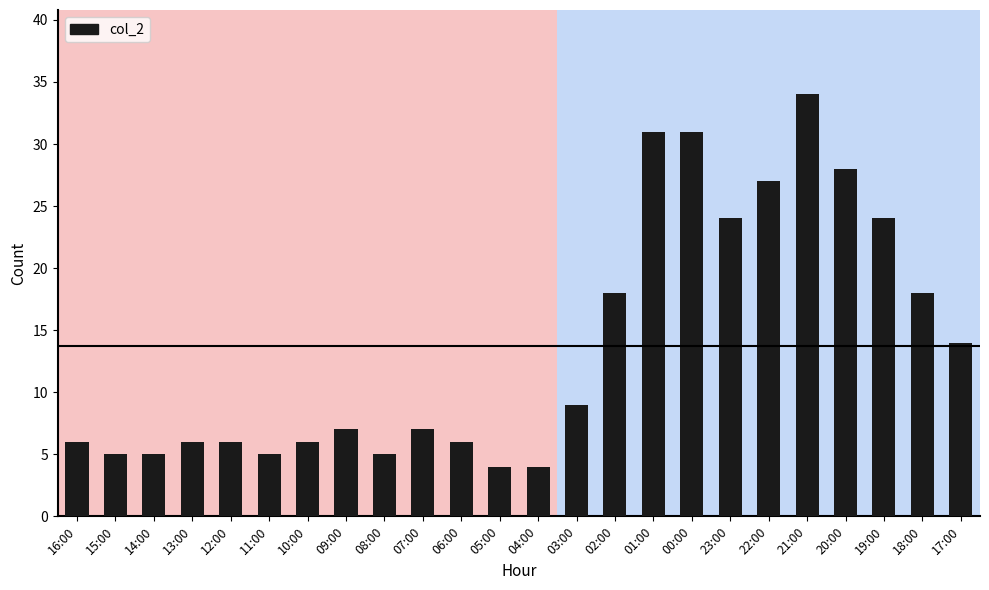

Does the chart contain stacked bars?

No